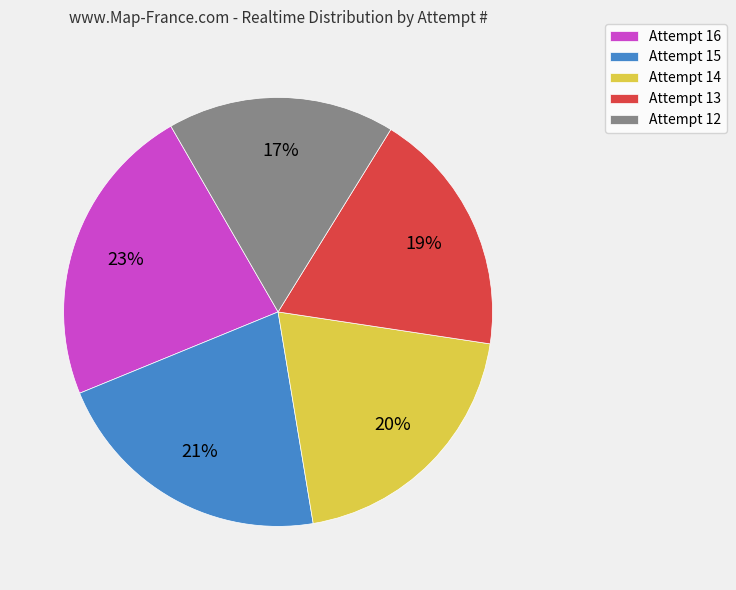

Is Attempt 15 the majority of the pie?

No